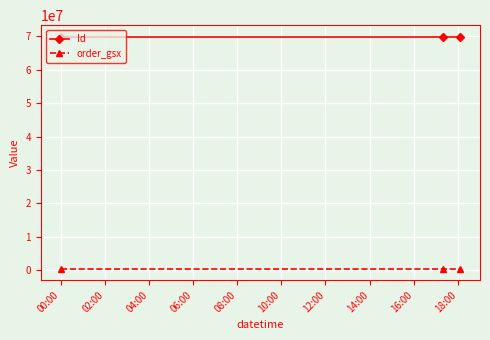

List the series in order of their peak value, highest first.

Id, order_gsx